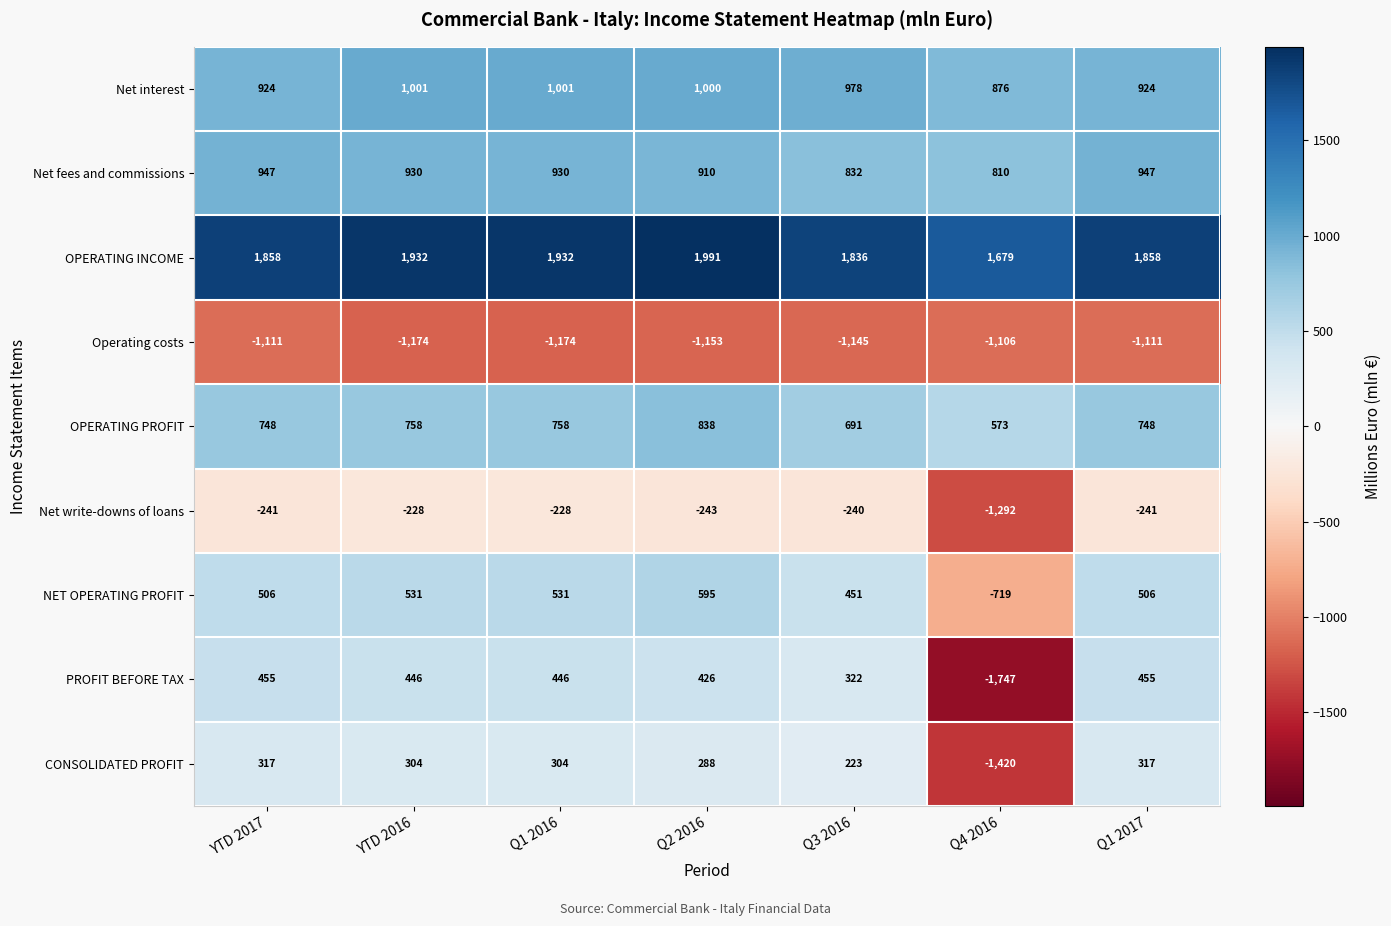

Rank the series by their maximum value, from highest to lowest.

OPERATING INCOME, Net interest, Net fees and commissions, OPERATING PROFIT, NET OPERATING PROFIT, PROFIT BEFORE TAX, CONSOLIDATED PROFIT, Net write-downs of loans, Operating costs